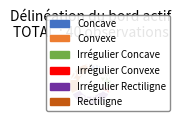

What is the largest slice in the pie chart?

Irrégulier Rectiligne